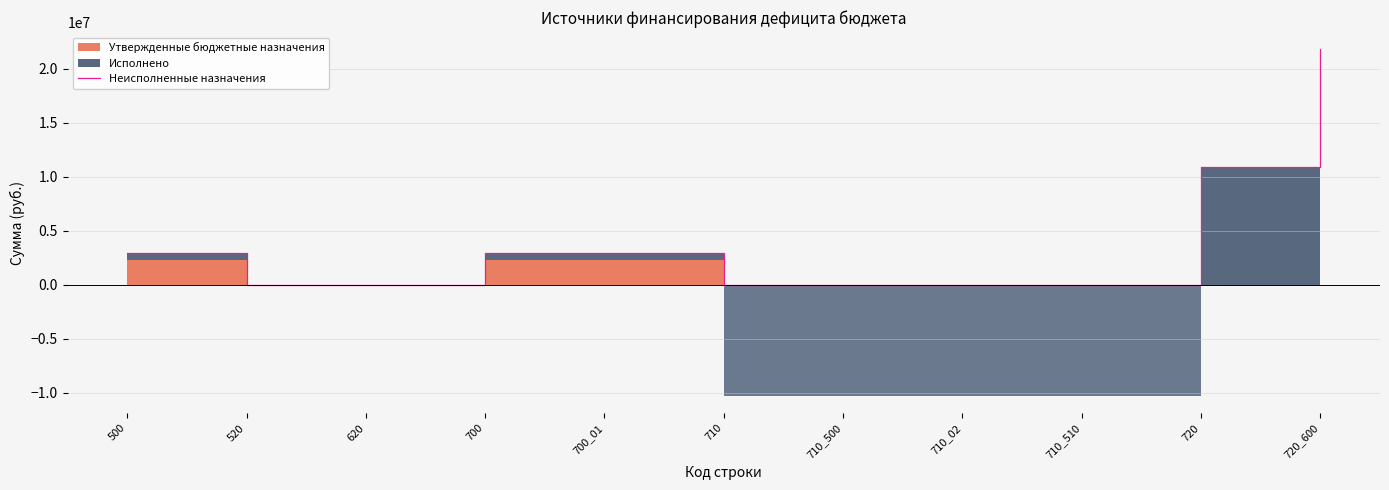

Reading right to left, list all the values displayed in this chart.

720_600=21804321.7	720=10902160.8	710_510=0.0	710_02=0.0	710_500=0.0	710=0.0	700_01=2949179.6	700=2949179.6	620=0.0	520=0.0	500=2949179.6